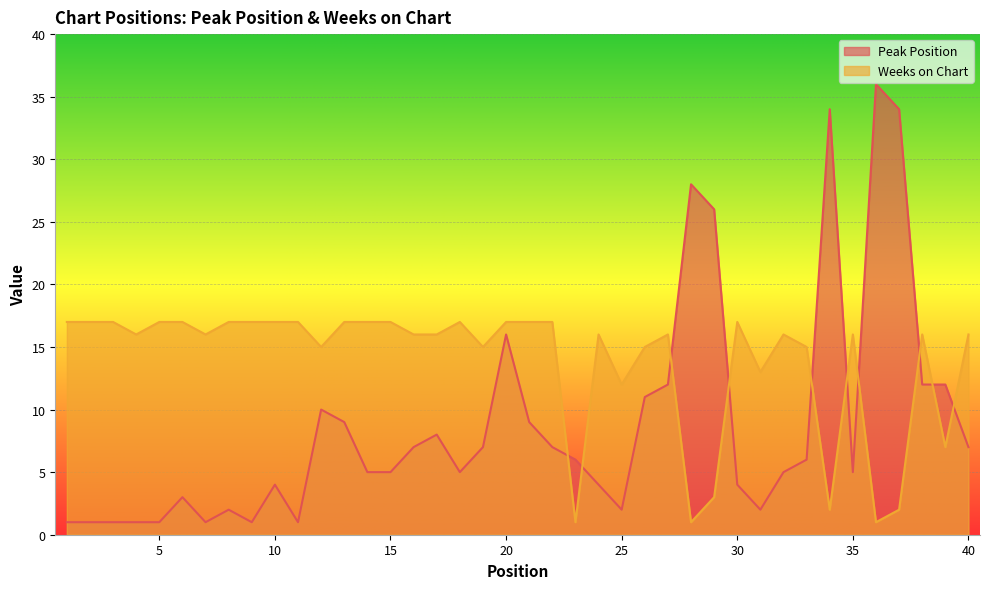

Rank the series by their maximum value, from lowest to highest.

Weeks on Chart, Peak Position